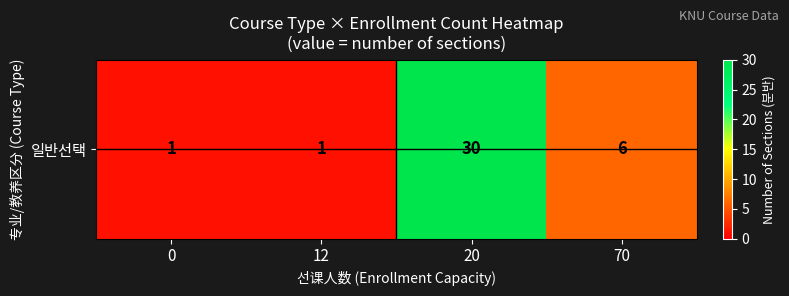

What is the change in value from 20 to 70?

-24